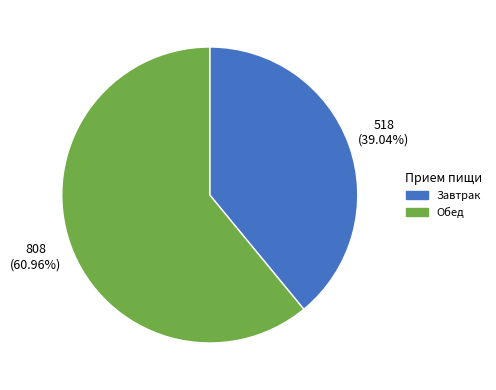

Approximately how many times larger is the value at Обед compared to Завтрак?

1.6